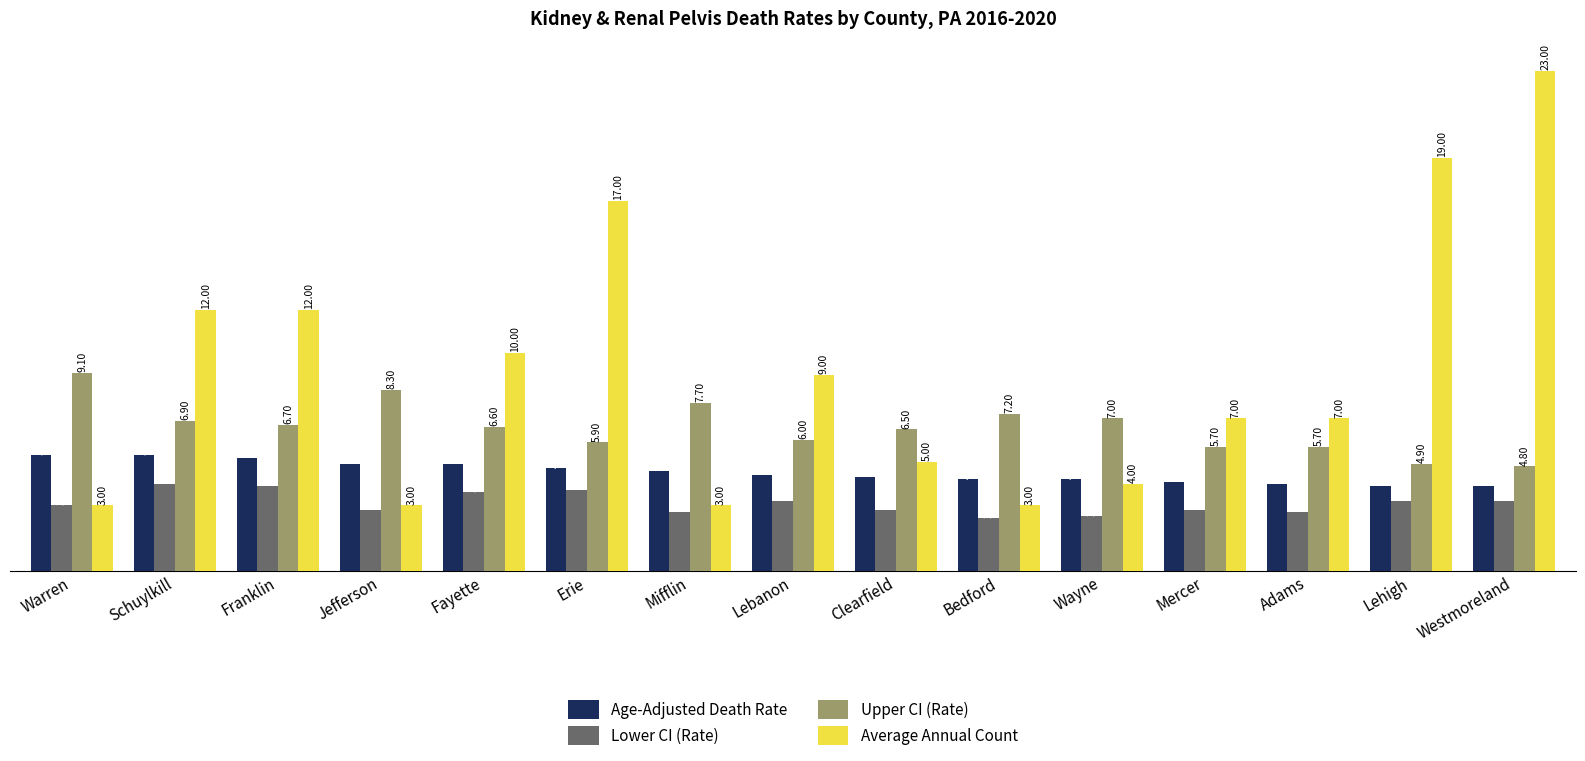

Reading left to right, what are all the values shown in this chart?

Age-Adjusted Death Rate: Warren=5.3	Schuylkill=5.3	Franklin=5.2	Jefferson=4.9	Fayette=4.9	Erie=4.7	Mifflin=4.6	Lebanon=4.4	Clearfield=4.3	Bedford=4.2	Wayne=4.2	Mercer=4.1	Adams=4.0	Lehigh=3.9	Westmoreland=3.9
Lower CI (Rate): Warren=3.0	Schuylkill=4.0	Franklin=3.9	Jefferson=2.8	Fayette=3.6	Erie=3.7	Mifflin=2.7	Lebanon=3.2	Clearfield=2.8	Bedford=2.4	Wayne=2.5	Mercer=2.8	Adams=2.7	Lehigh=3.2	Westmoreland=3.2
Upper CI (Rate): Warren=9.1	Schuylkill=6.9	Franklin=6.7	Jefferson=8.3	Fayette=6.6	Erie=5.9	Mifflin=7.7	Lebanon=6.0	Clearfield=6.5	Bedford=7.2	Wayne=7.0	Mercer=5.7	Adams=5.7	Lehigh=4.9	Westmoreland=4.8
Average Annual Count: Warren=3.0	Schuylkill=12.0	Franklin=12.0	Jefferson=3.0	Fayette=10.0	Erie=17.0	Mifflin=3.0	Lebanon=9.0	Clearfield=5.0	Bedford=3.0	Wayne=4.0	Mercer=7.0	Adams=7.0	Lehigh=19.0	Westmoreland=23.0